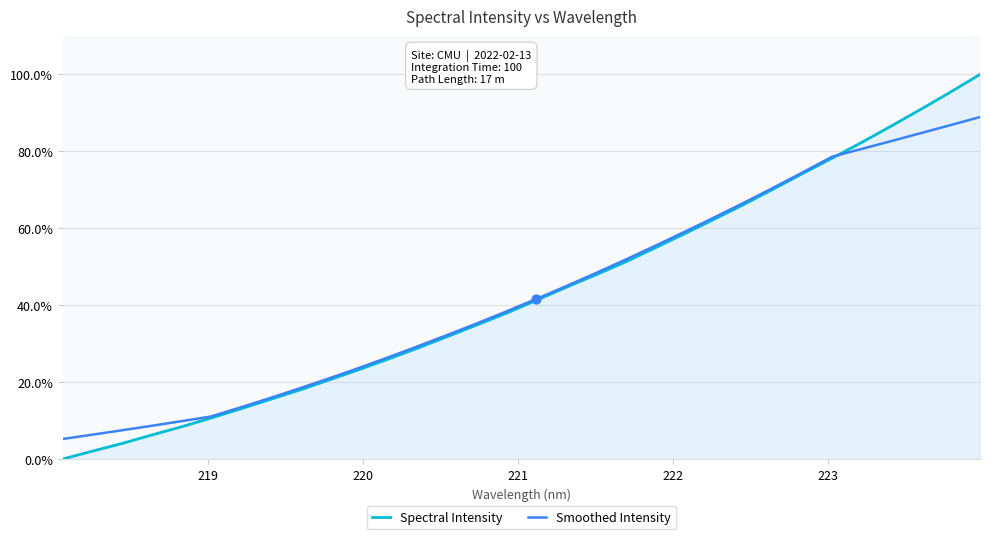

What are all the series names shown in the legend?

Spectral Intensity, Smoothed Intensity